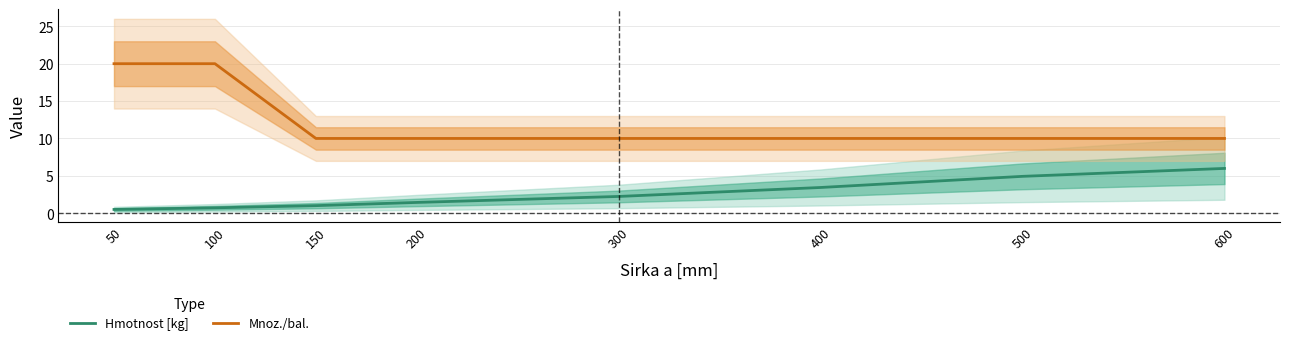

Is it true that Mnoz./bal. equals 2.5 at 150?

False